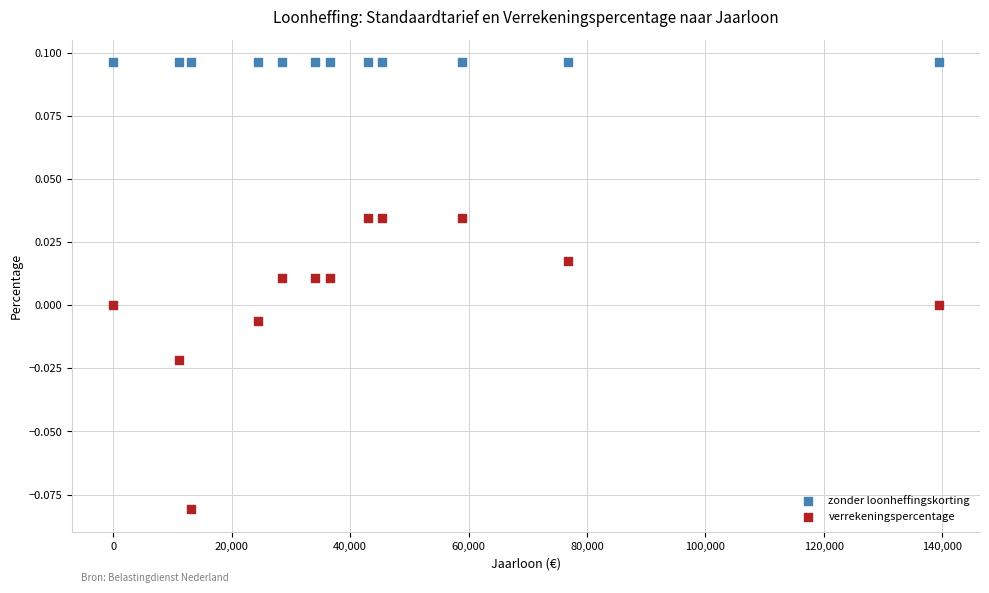

Which series reaches the maximum Y coordinate?

zonder loonheffingskorting